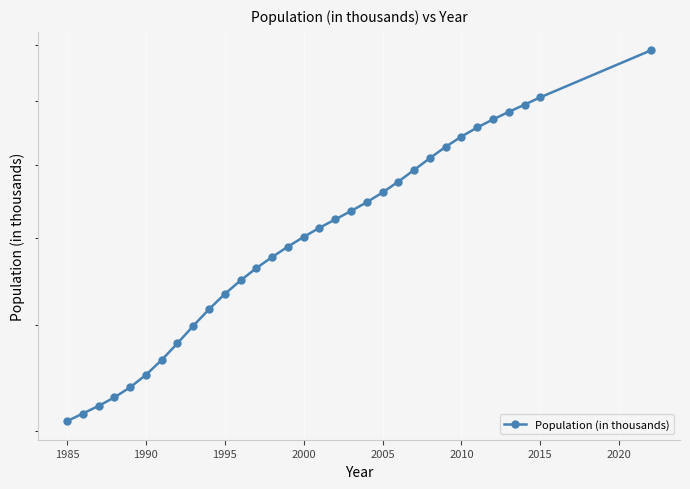

What is the greatest value displayed?

8900